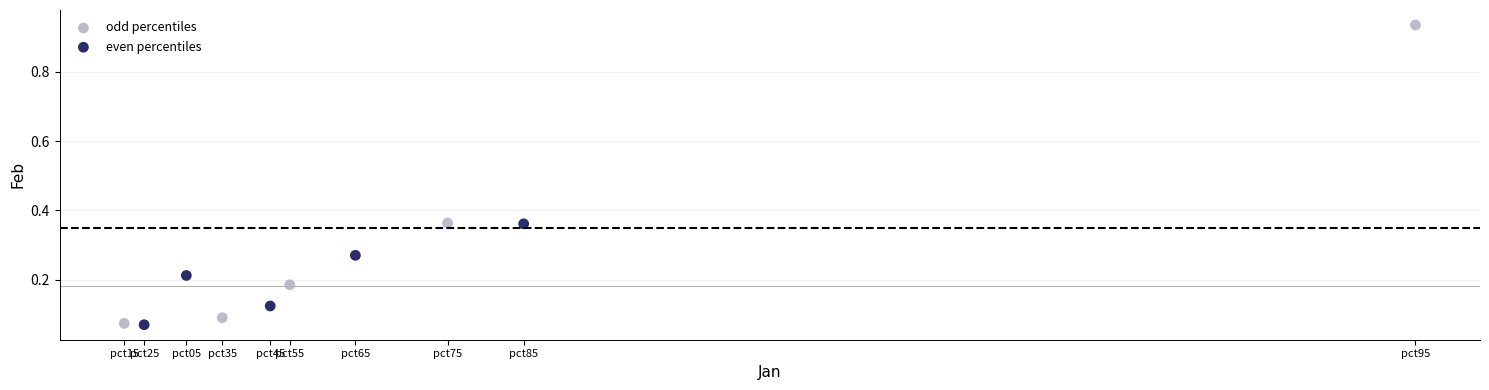

Which series contains the highest Y value?

odd percentiles